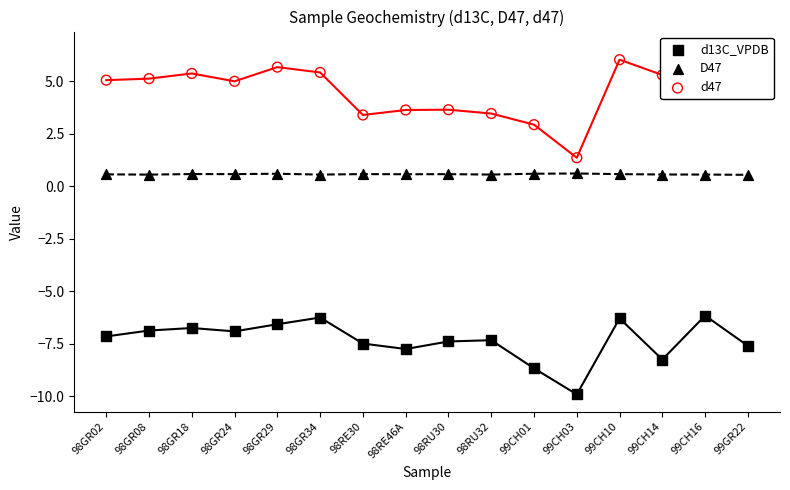

What are all the series names shown in the legend?

d13C_VPDB, D47, d47